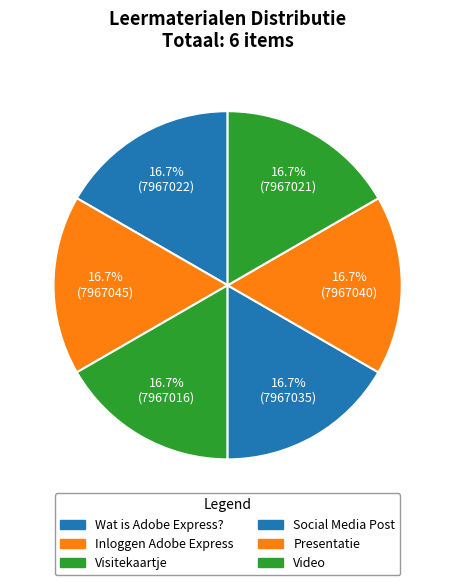

What percentage is NOT represented by Video?

83.3%